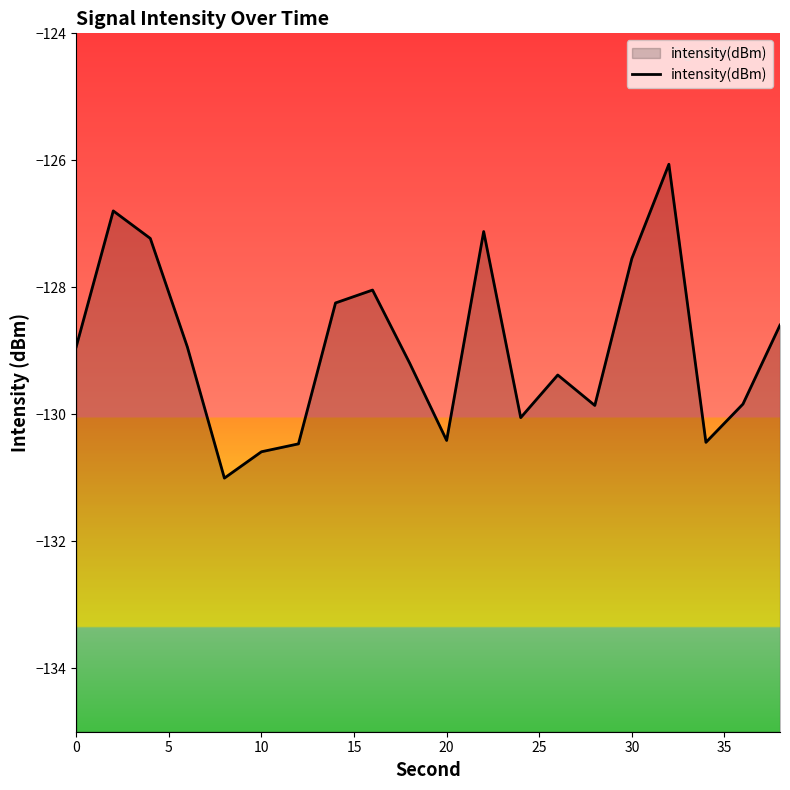

What is the maximum value shown in the chart?

-126.1